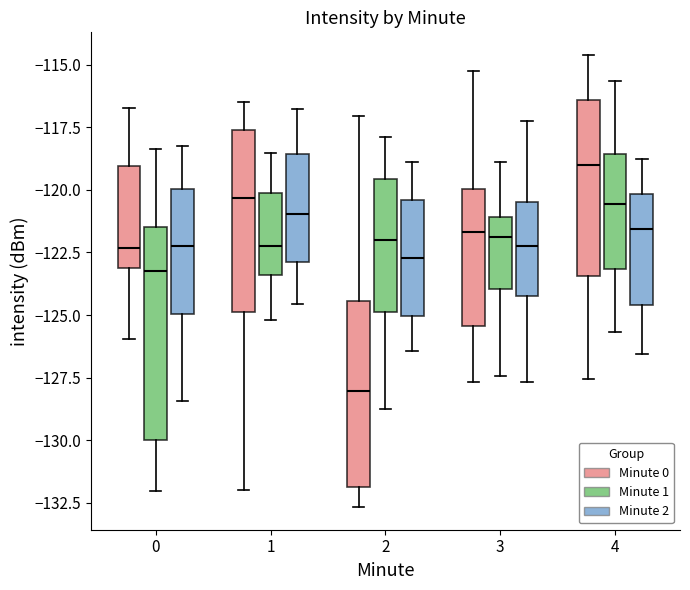

Which box's median line is the lowest?

2 (Minute 0)